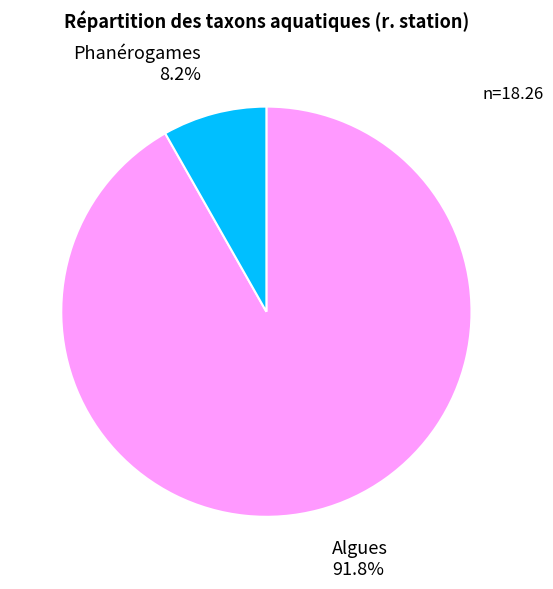

What is the total percentage of Algues and Phanérogames?

100.0%